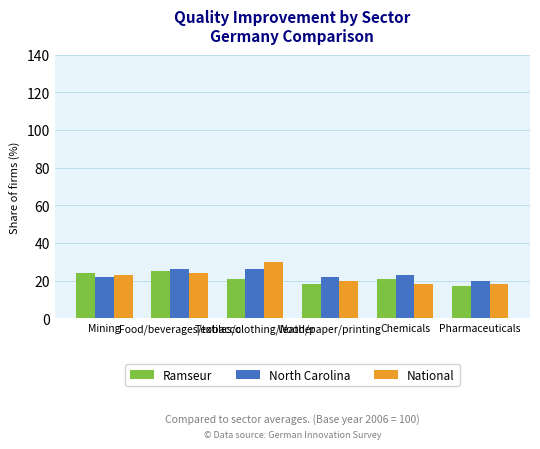

What is the label of the 2nd bar from the left?

Food/beverages/tobacco